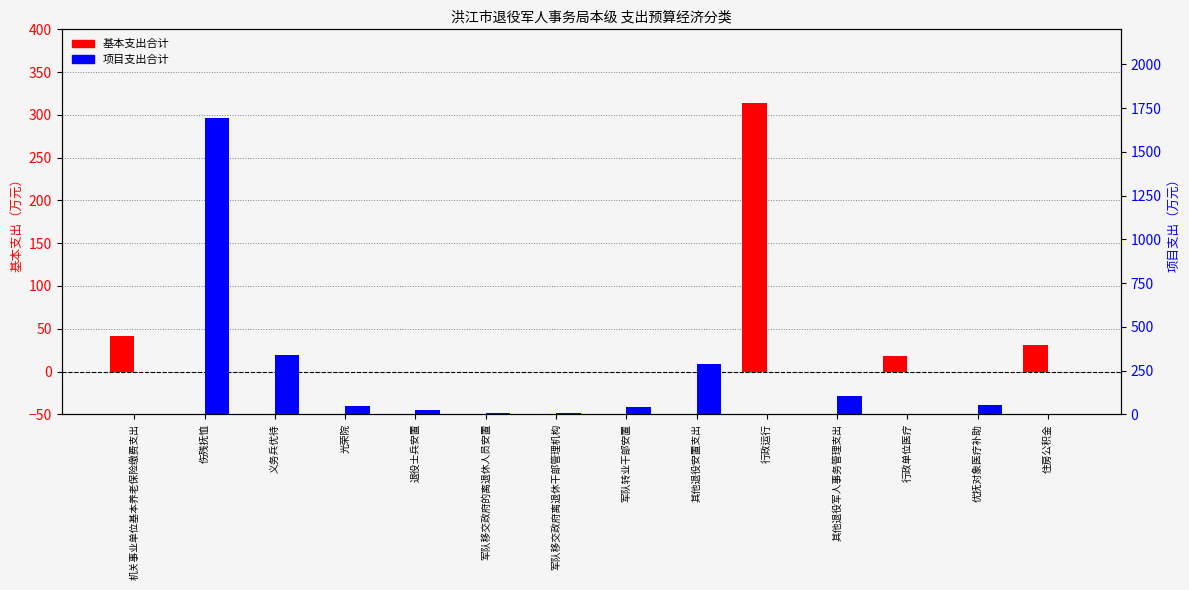

Reading left to right, list all the values displayed in this chart.

基本支出合计: 机关事业单位基本养老保险缴费支出=41.1	伤残抚恤=0.0	义务兵优待=0.0	光荣院=0.0	退役士兵安置=0.0	军队移交政府的离退休人员安置=0.0	军队移交政府离退休干部管理机构=0.0	军队转业干部安置=0.0	其他退役安置支出=0.0	行政运行=313.5	其他退役军人事务管理支出=0.0	行政单位医疗=17.9	优抚对象医疗补助=0.0	住房公积金=30.8
项目支出合计: 机关事业单位基本养老保险缴费支出=0.0	伤残抚恤=1695.5	义务兵优待=341.2	光荣院=50.0	退役士兵安置=25.1	军队移交政府的离退休人员安置=9.0	军队移交政府离退休干部管理机构=6.0	军队转业干部安置=43.7	其他退役安置支出=288.7	行政运行=0.0	其他退役军人事务管理支出=105.0	行政单位医疗=0.0	优抚对象医疗补助=52.0	住房公积金=0.0